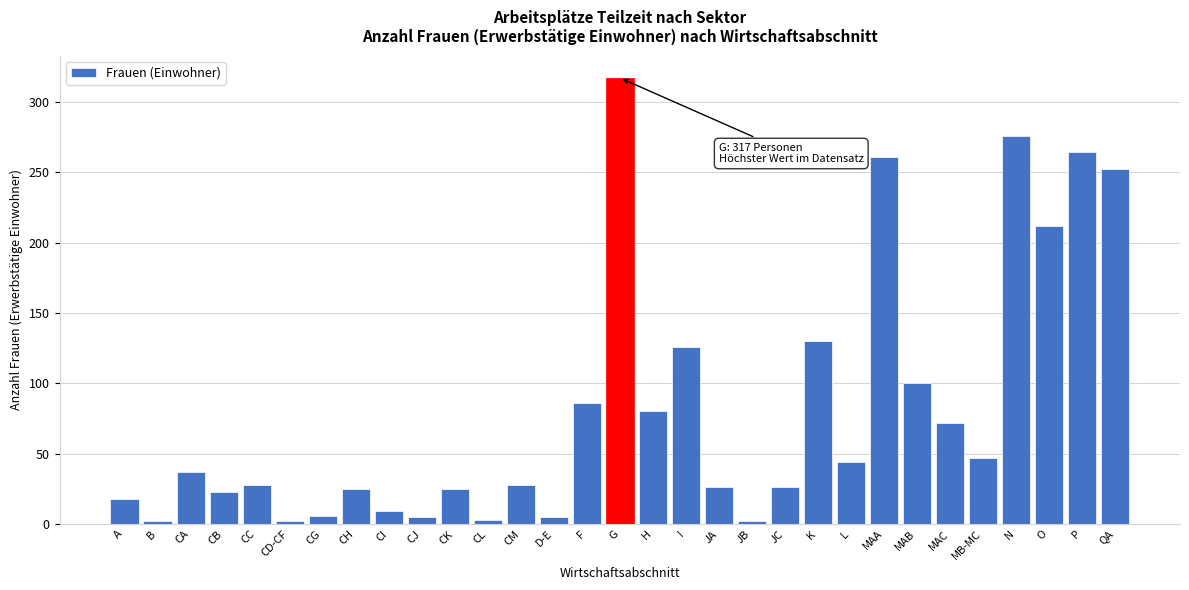

The chart shows a value of 42 at JC. True or false?

False